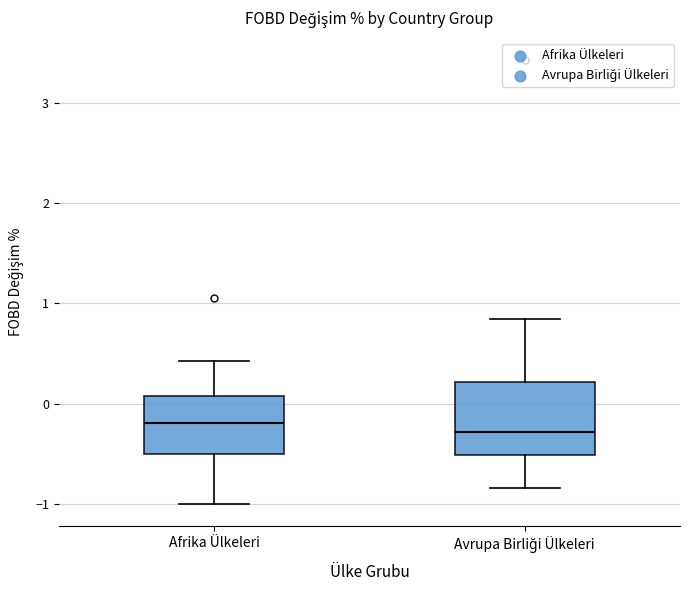

Reading left to right, read every box against the y-axis: the position of its median line, the range the box covers, and the ends of its whiskers. The values are not printed on the chart, so give them approximately, as read against the axis.

Afrika Ülkeleri: median -0.2, box -0.5 to 0.1, whiskers -1.0 to 0.4
Avrupa Birliği Ülkeleri: median -0.3, box -0.5 to 0.2, whiskers -0.8 to 0.8